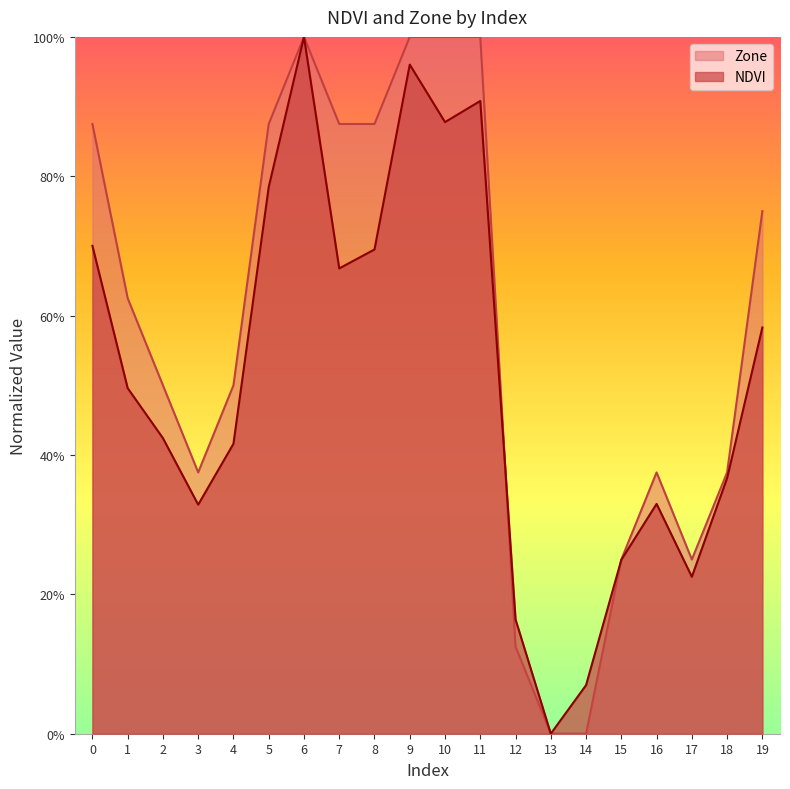

What is the greatest value displayed?

1.0